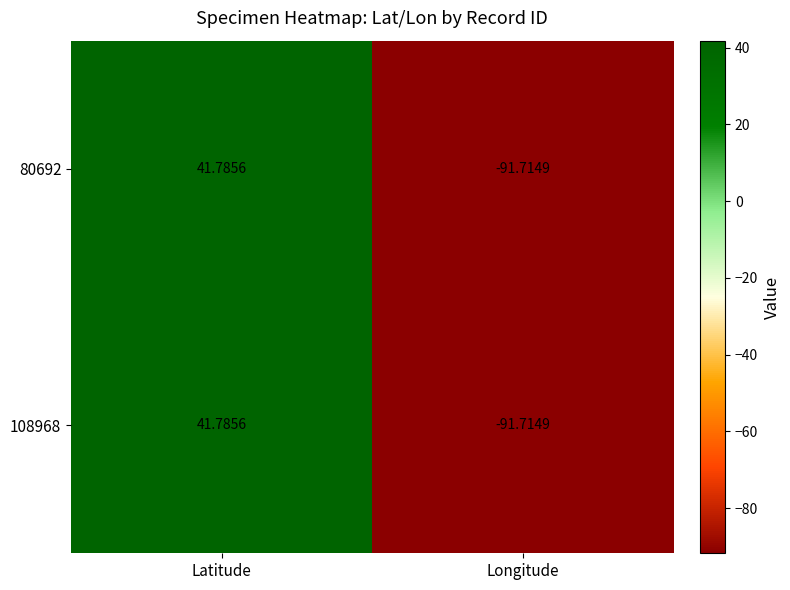

At which category is the sum across all series the highest?

Latitude